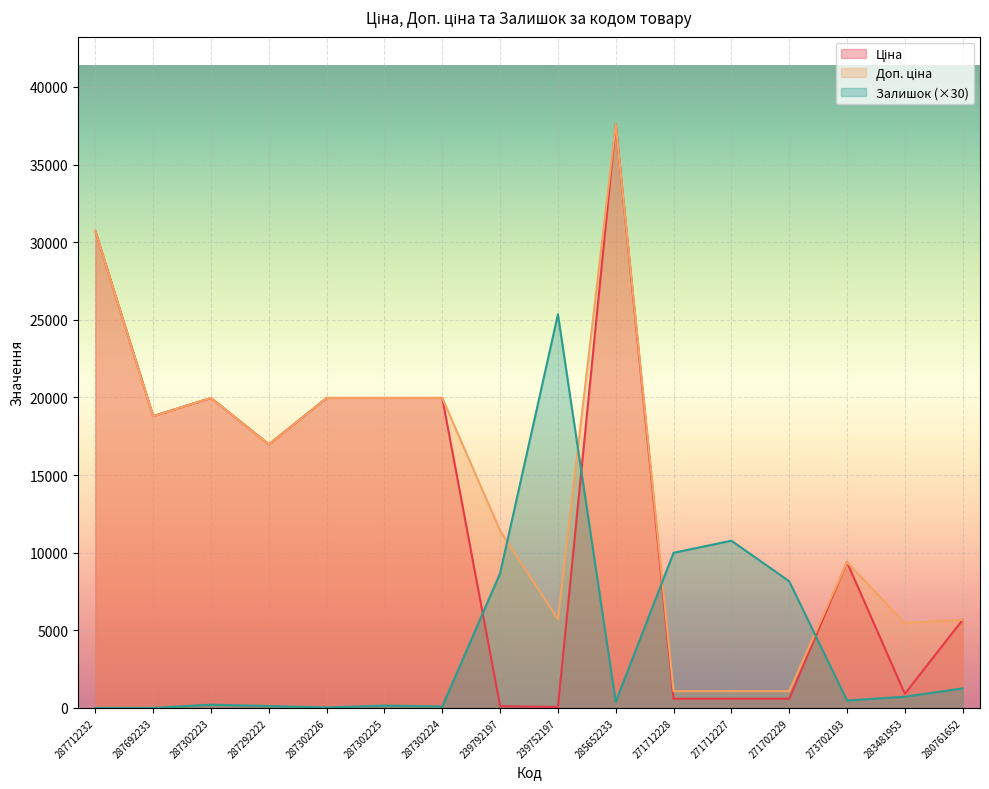

Is it true that Залишок equals -8002.6 at 287712232?

False